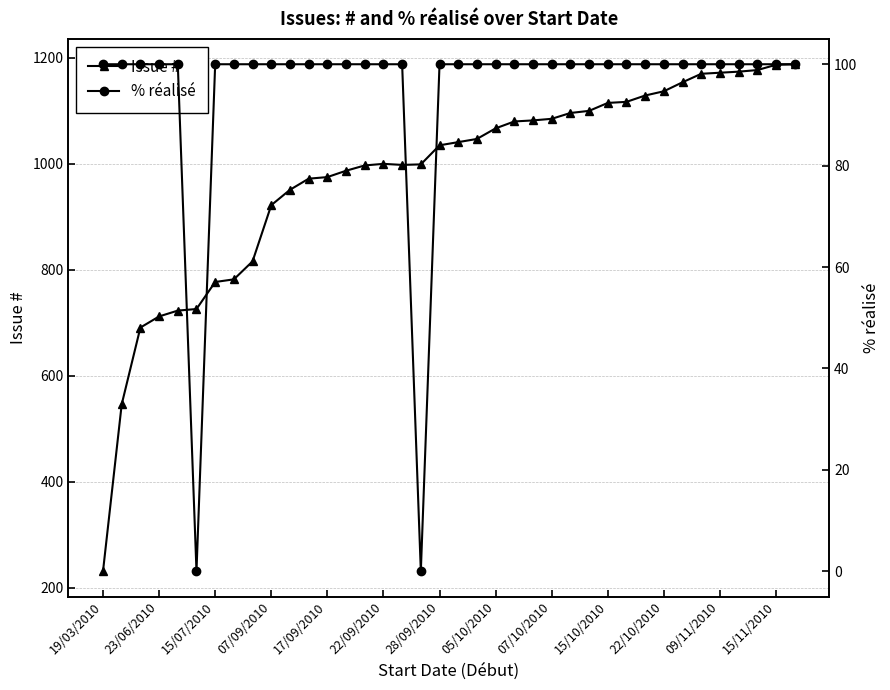

Is it true that Issue # equals 1137 at 22/10/2010?

True